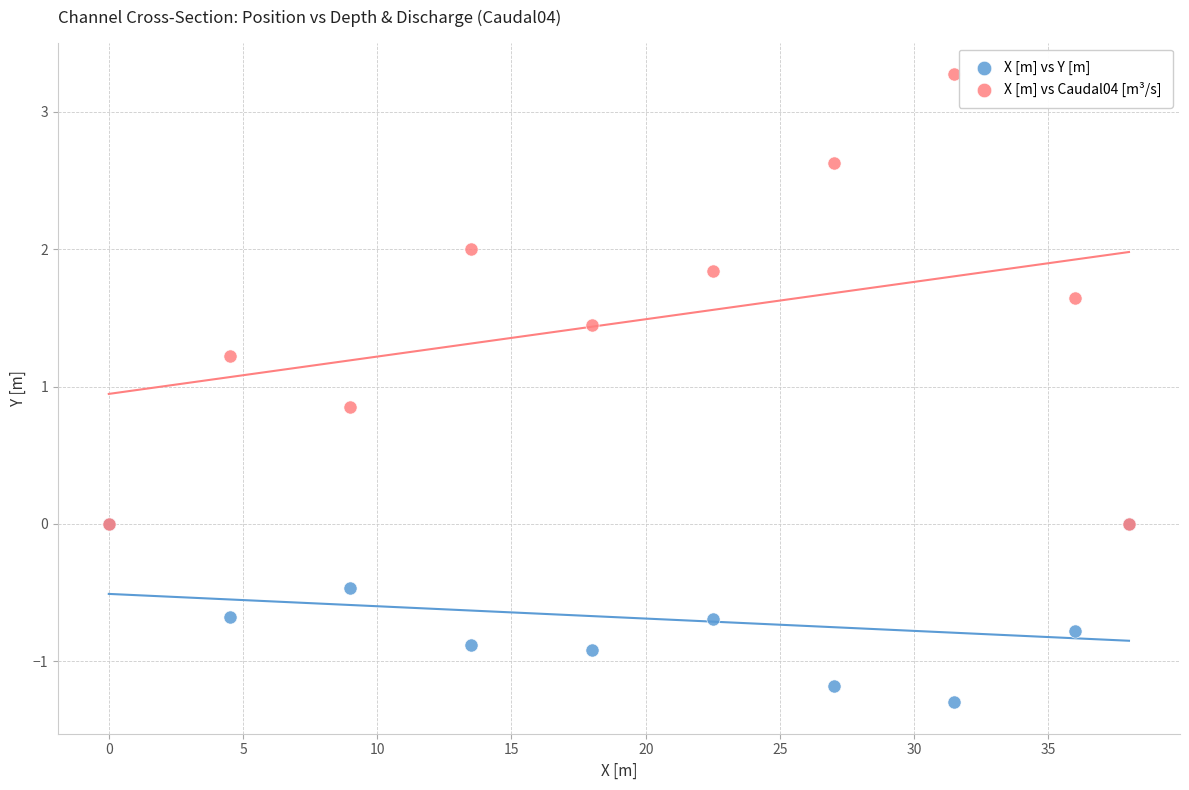

Which series reaches the maximum Y coordinate?

X [m] vs Caudal04 [m³/s]